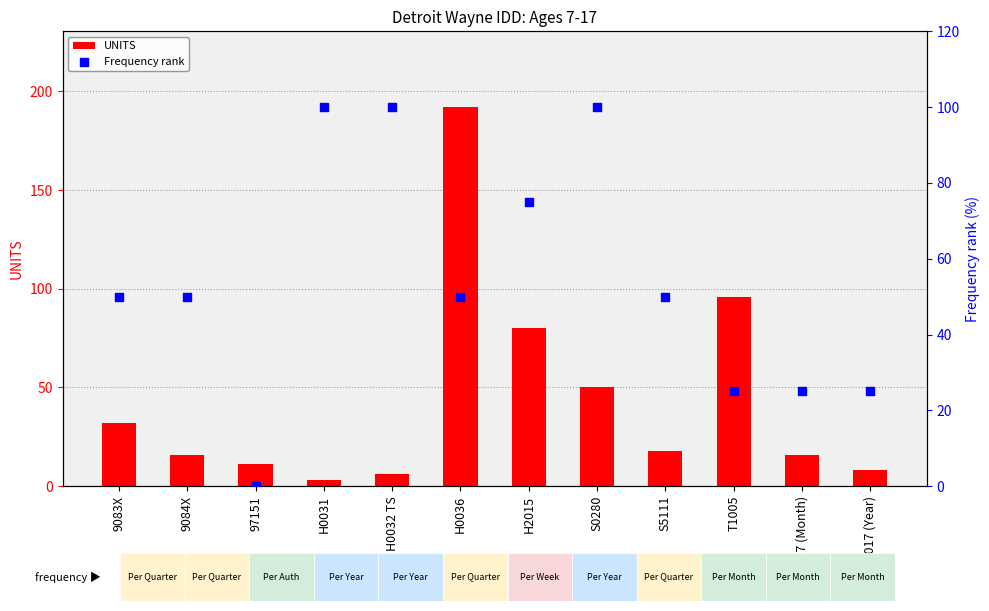

Which series contains the highest Y value?

UNITS